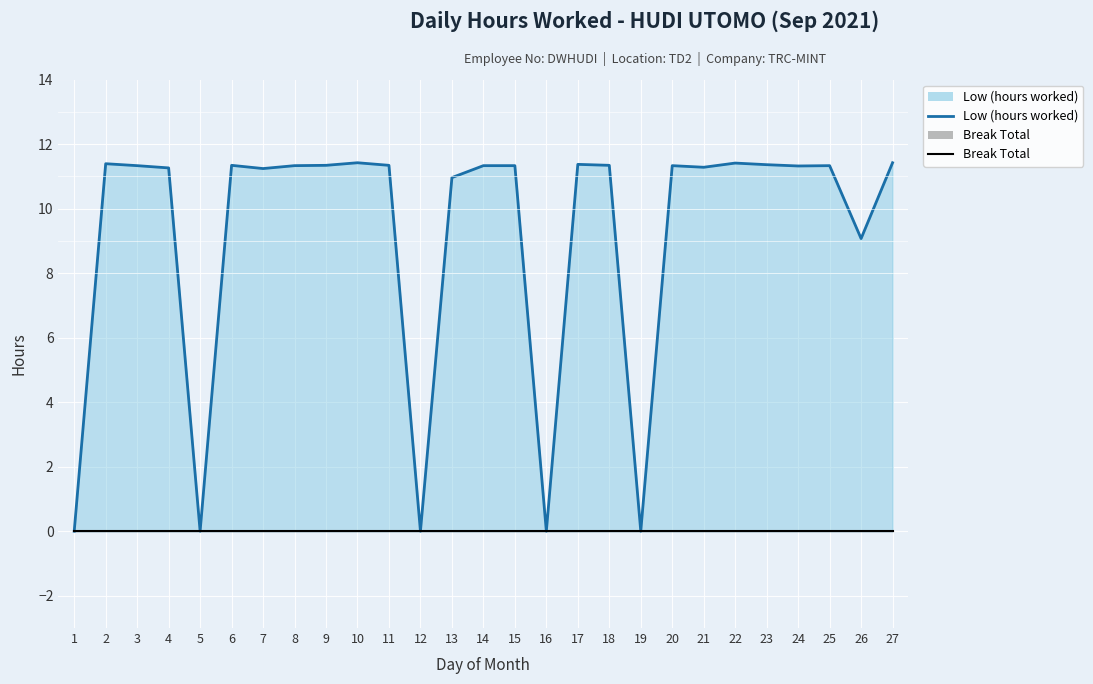

Where is the first local maximum for Low (hours worked)?

2